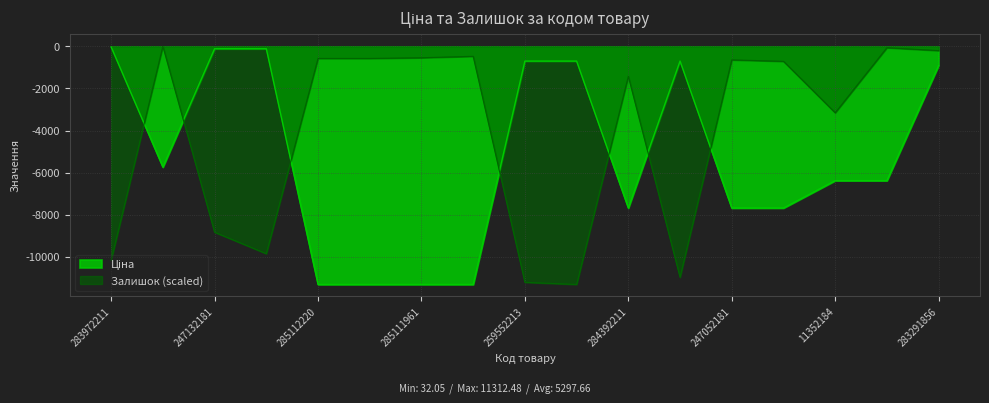

How many data points in Залишок are less than -713?

9